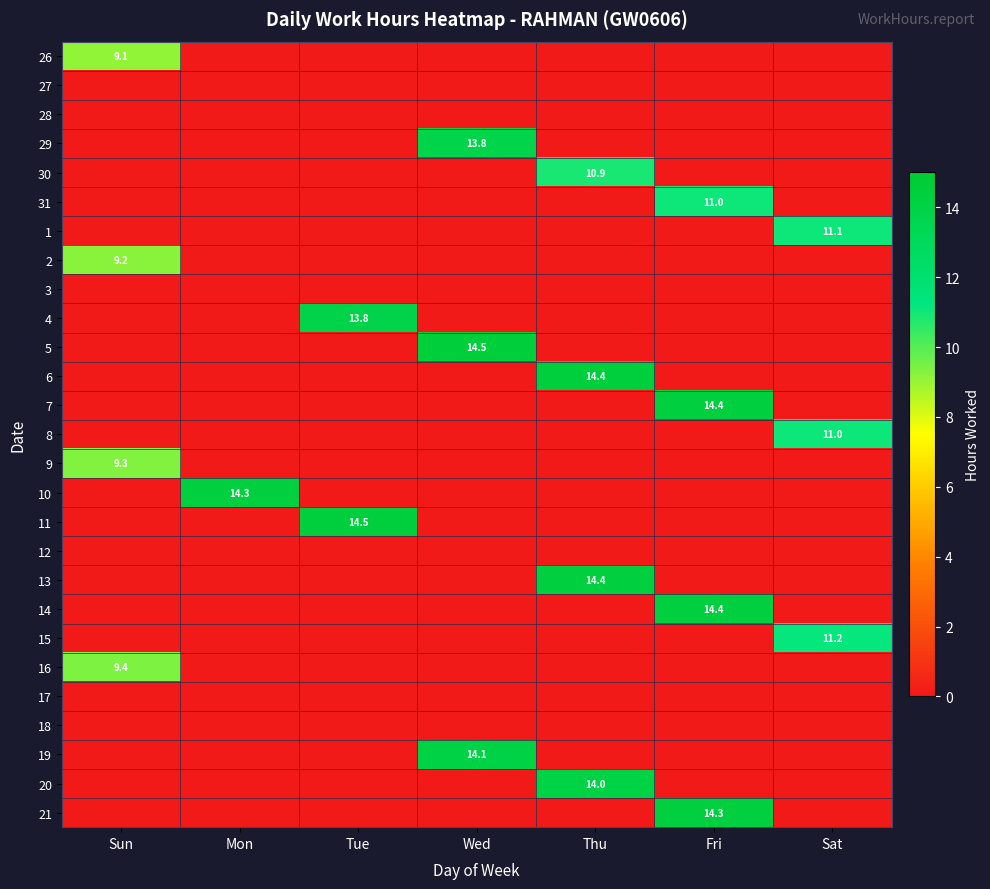

Is it true that 26 equals 9.1 at Sun?

True